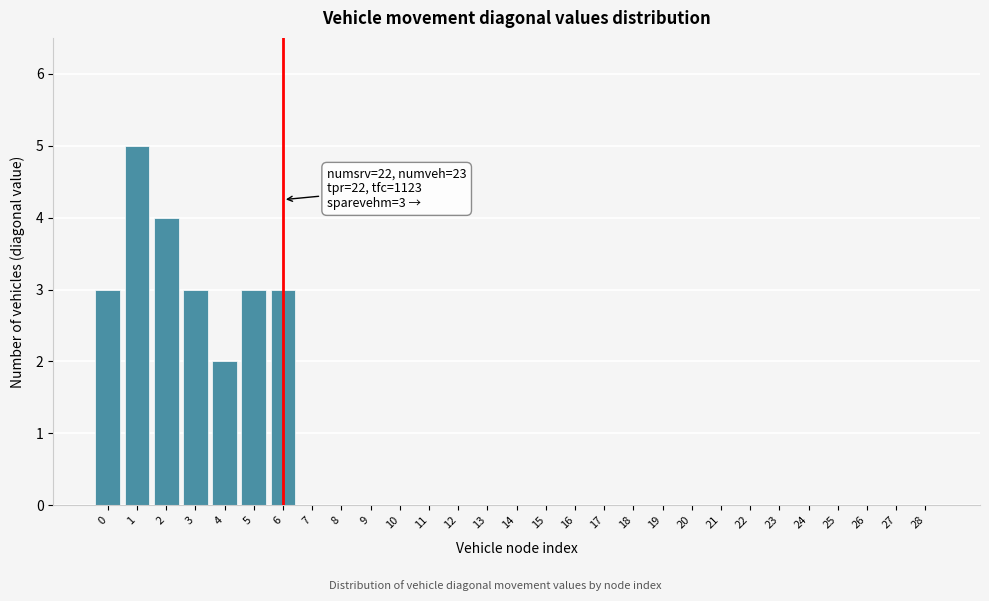

Reading left to right, extract all data points from this chart.

0=3	1=5	2=4	3=3	4=2	5=3	6=3	7=0	8=0	9=0	10=0	11=0	12=0	13=0	14=0	15=0	16=0	17=0	18=0	19=0	20=0	21=0	22=0	23=0	24=0	25=0	26=0	27=0	28=0